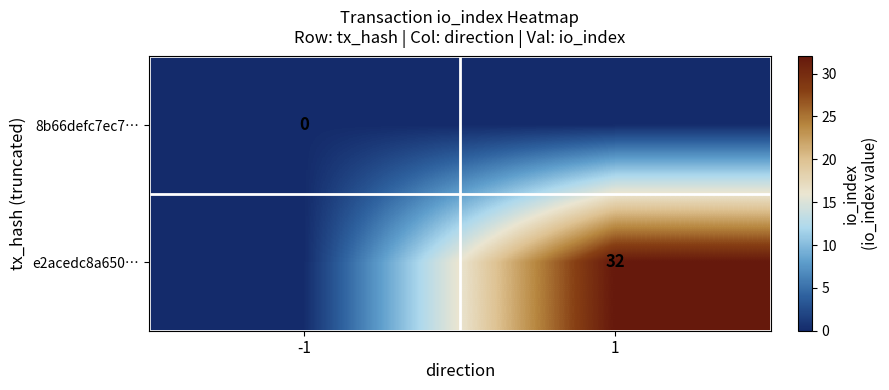

The value of e2acedc8a650… at 1 is 47. True or false?

False